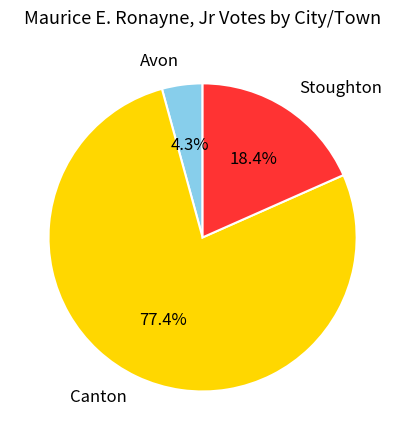

Combined, what portion of the pie is Avon and Canton?

81.6%